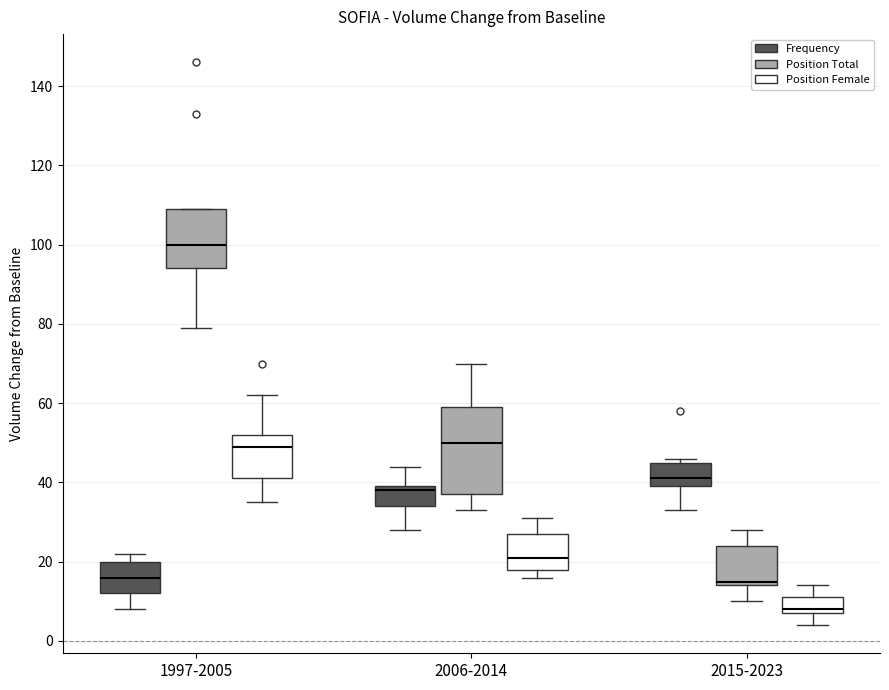

Which box is the tallest, from its lower edge to its upper edge?

2006-2014 (Position Total)